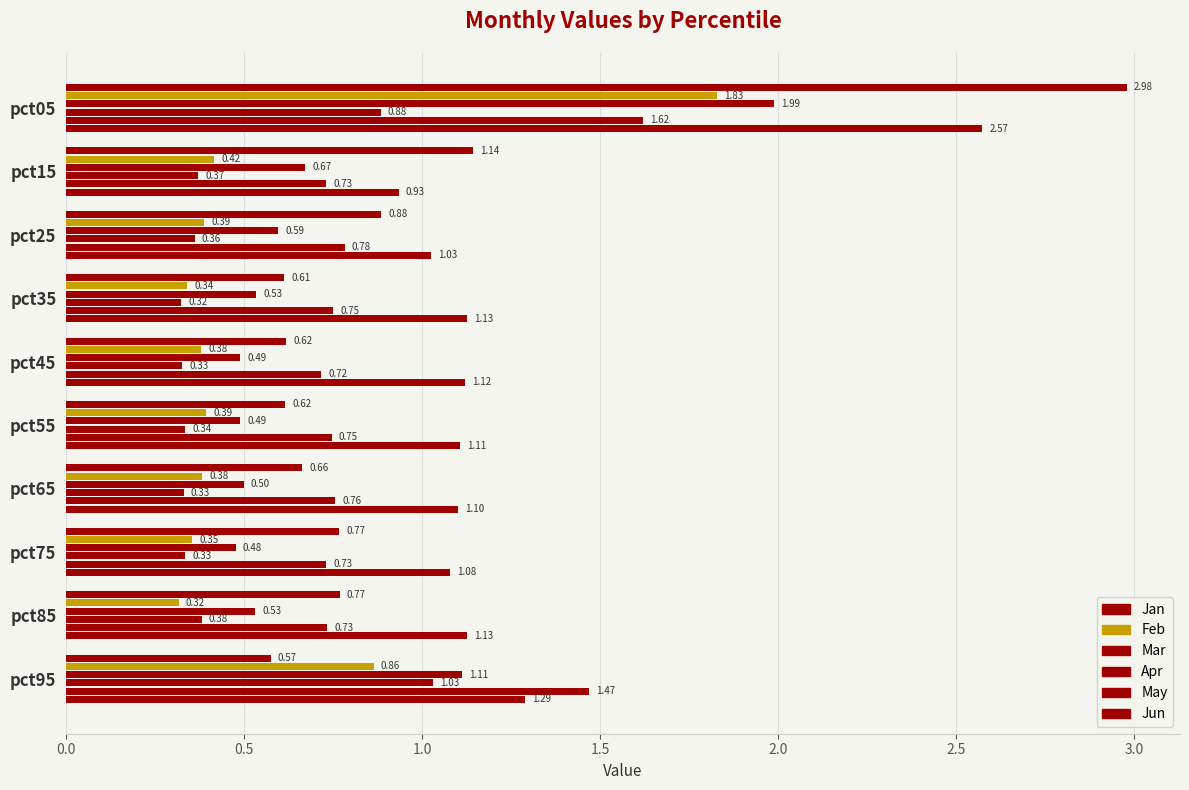

What is the value of the Mar bar at the 9th from the left?

0.5